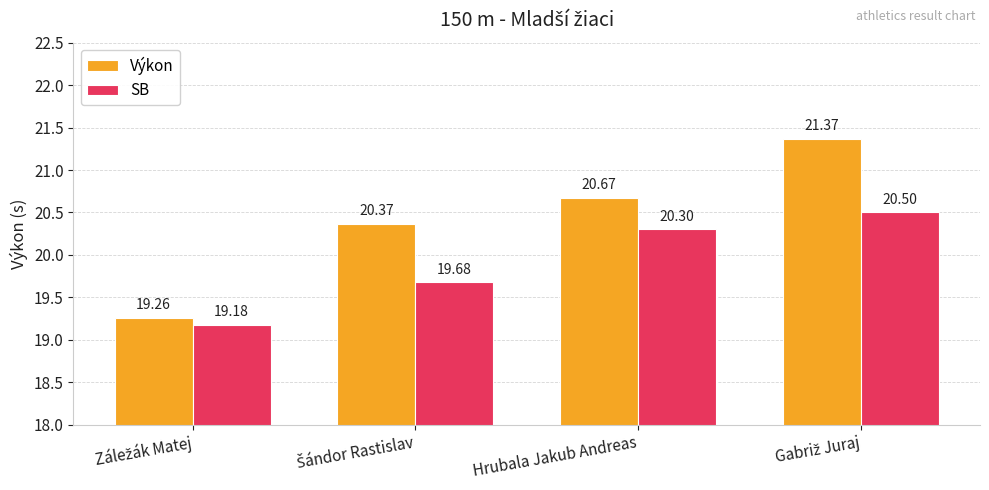

Count the number of data series in this chart.

2